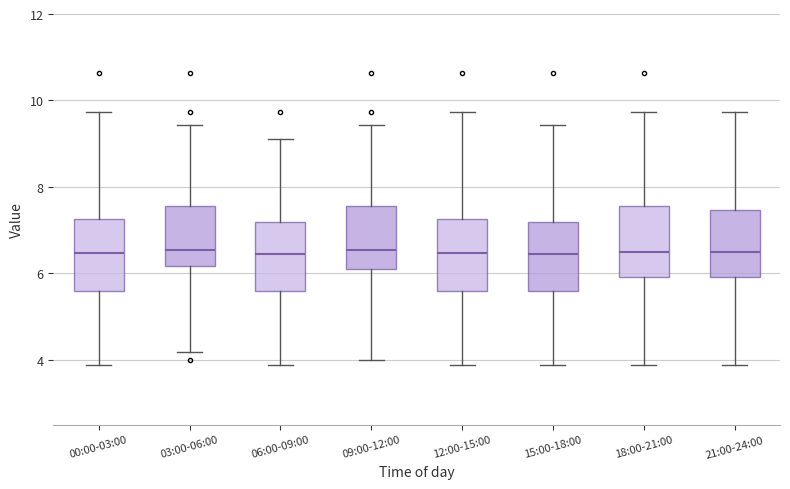

Where does the median line of the box for 21:00-24:00 sit on the y-axis? The values are not printed on the chart, so give them approximately, as read against the axis.

6.6